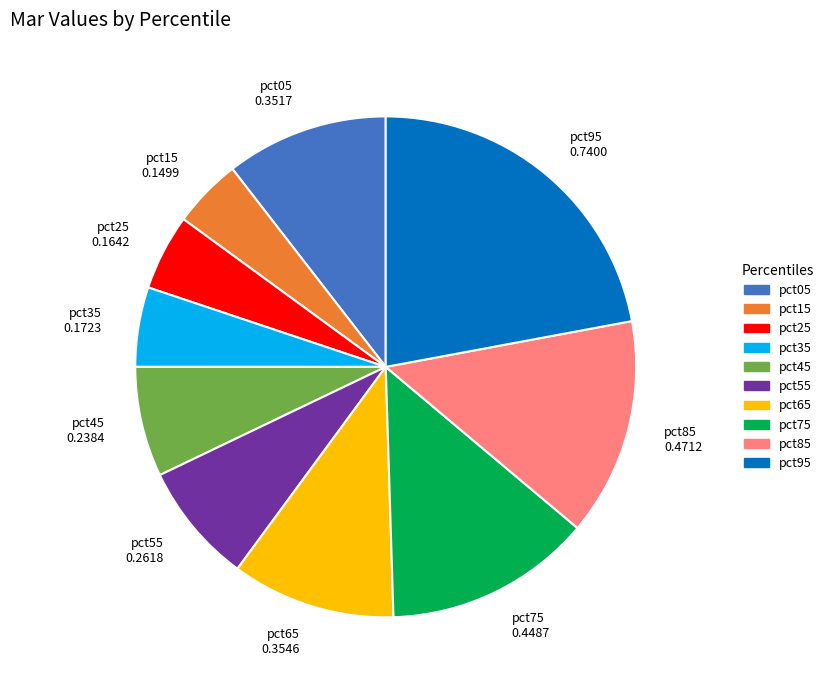

Is there a majority slice in this chart?

No